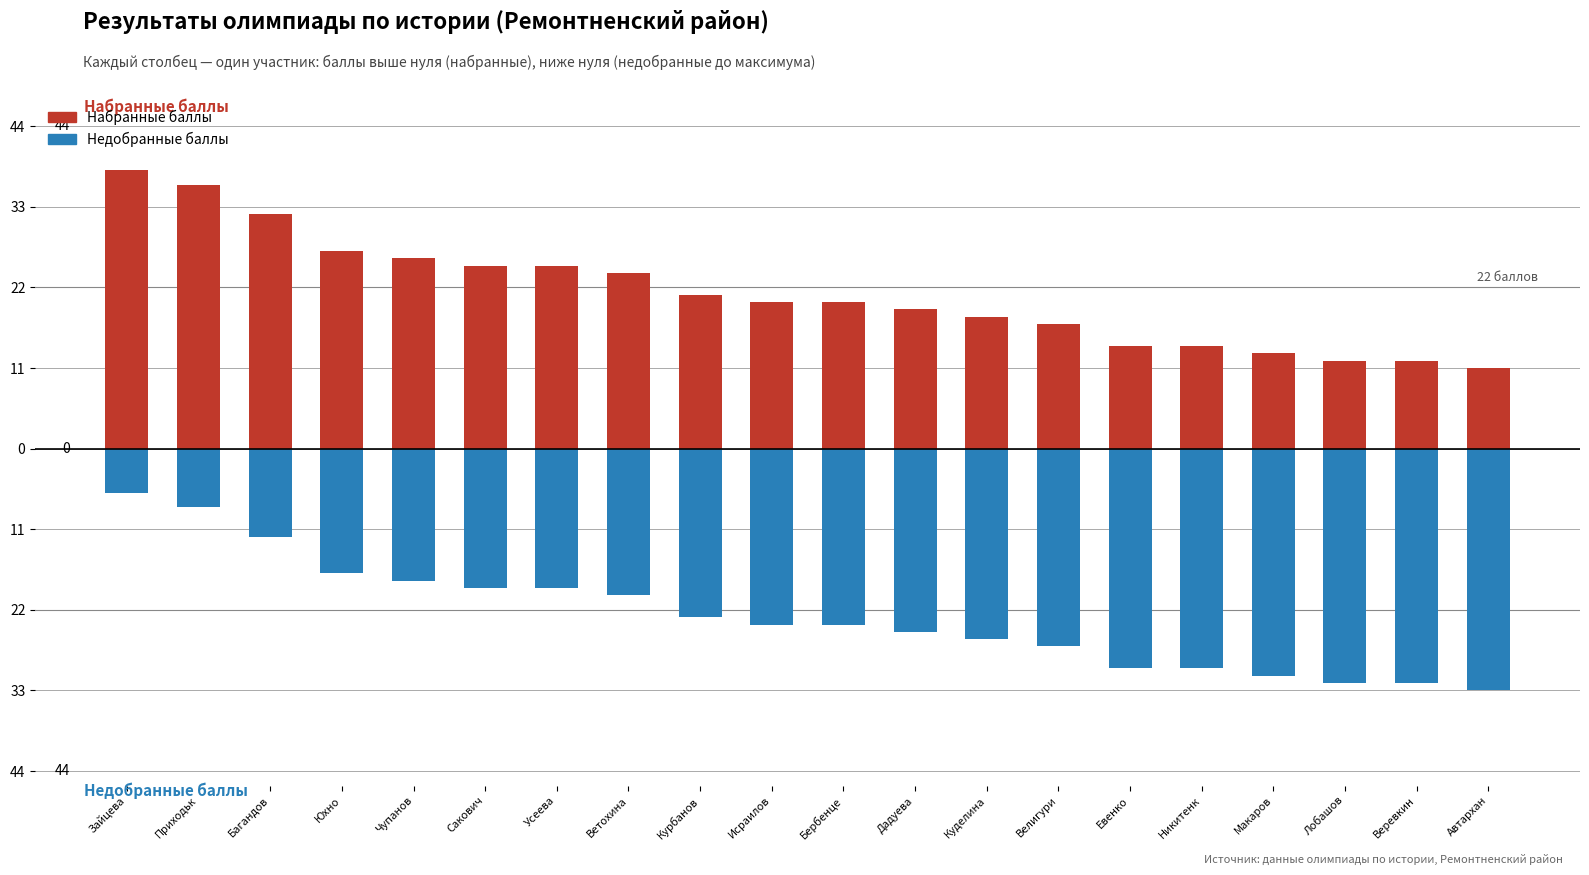

What is the value of the Набранные баллы bar at the 10th from the left?

20